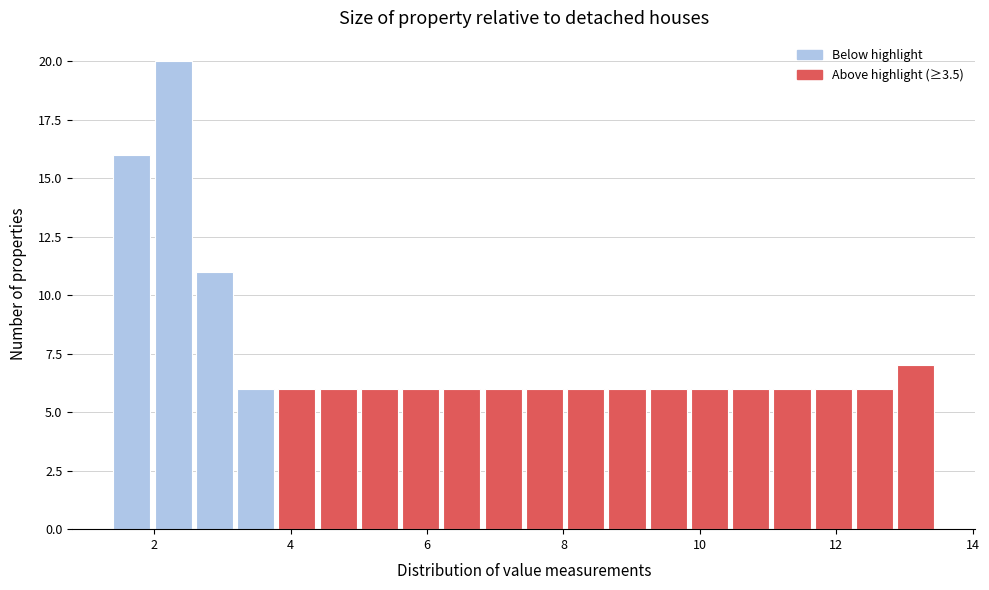

Around what value on the x-axis is the tallest bar? Give the approximate position of its centre, as read against the axis.

2.2